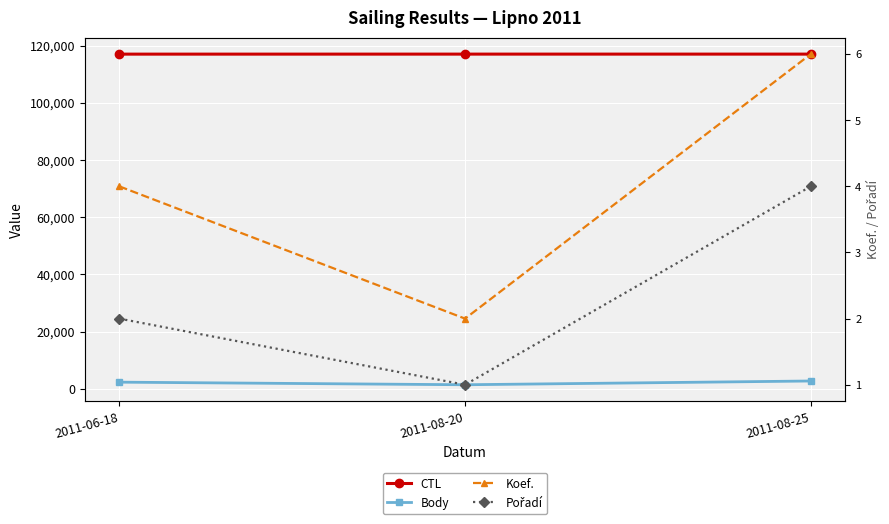

Rank the series by their maximum value, from lowest to highest.

Pořadí, Koef., Body, CTL